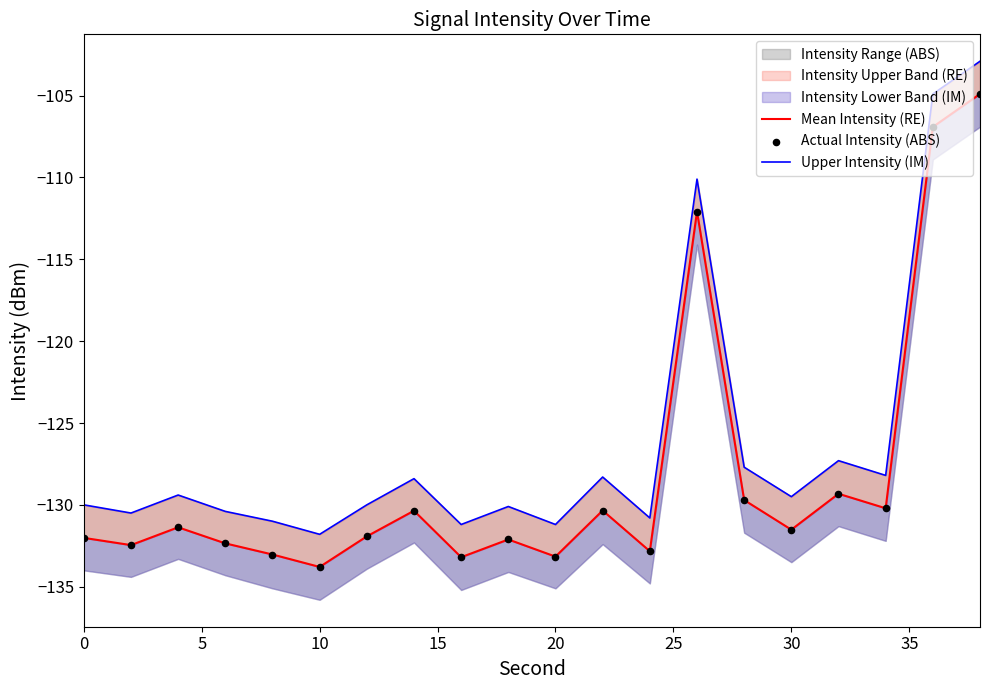

Which series has the largest Y range (max minus min)?

Upper Intensity (IM)